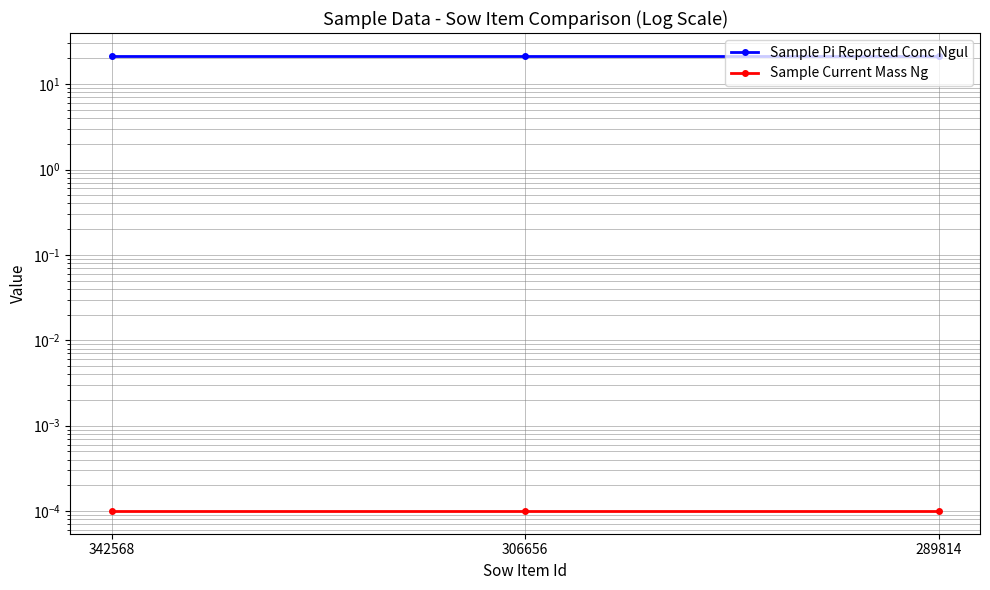

What is the difference between the highest and lowest values at 289814?

21.5